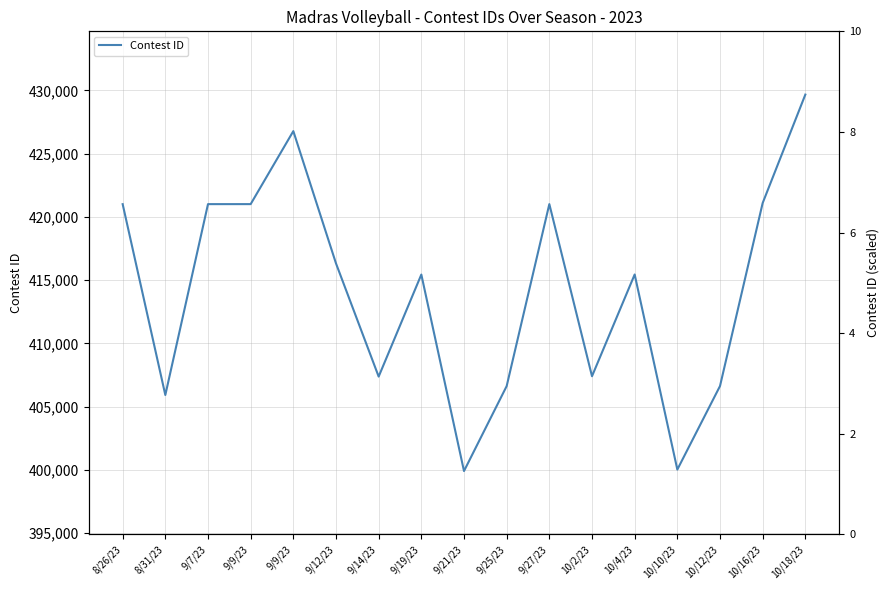

What is the change in value from 8/26/23 to 10/12/23?

-14378